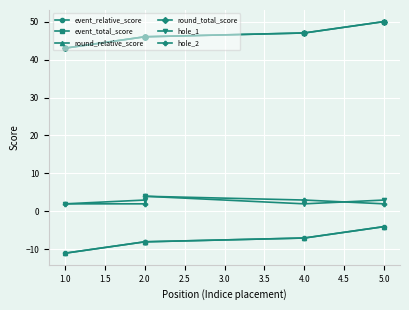

How many values in the round_total_score series exceed 46?

2